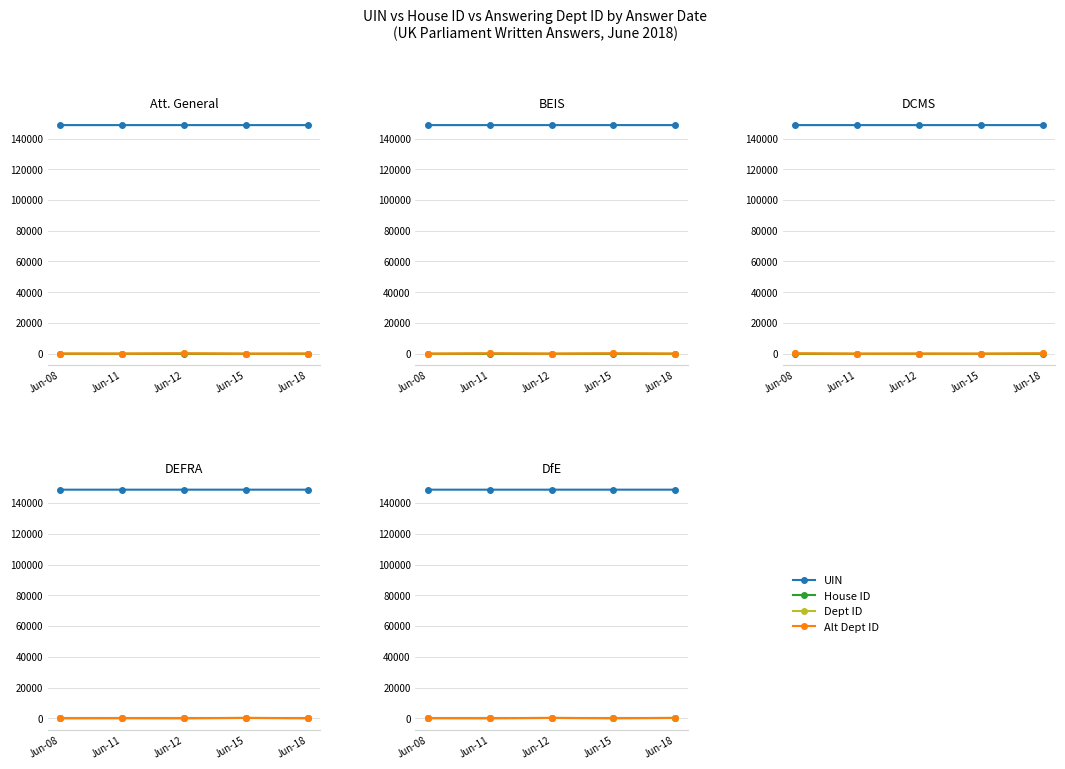

What is the value of the House ID point at the 1st from the left?

1